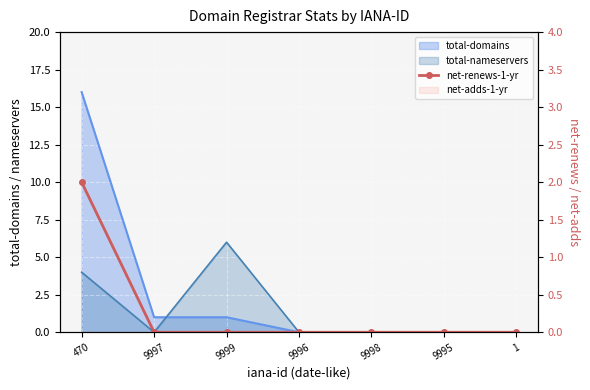

Which label corresponds to the largest value in the chart?

470